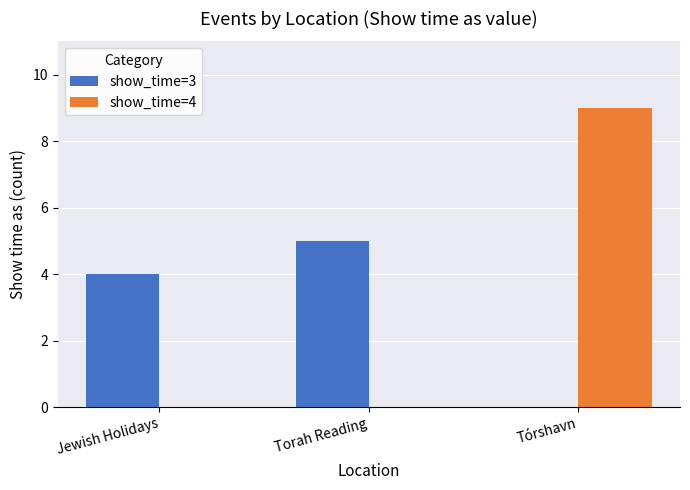

What is the approximate value of show_time=3 at Jewish Holidays?

4